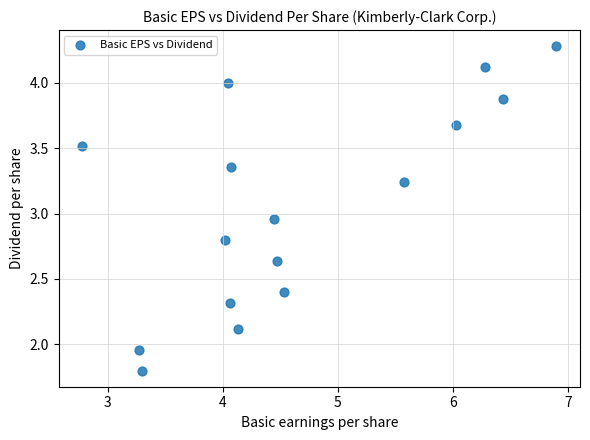

What is the range of Y values (max minus min)?

2.5